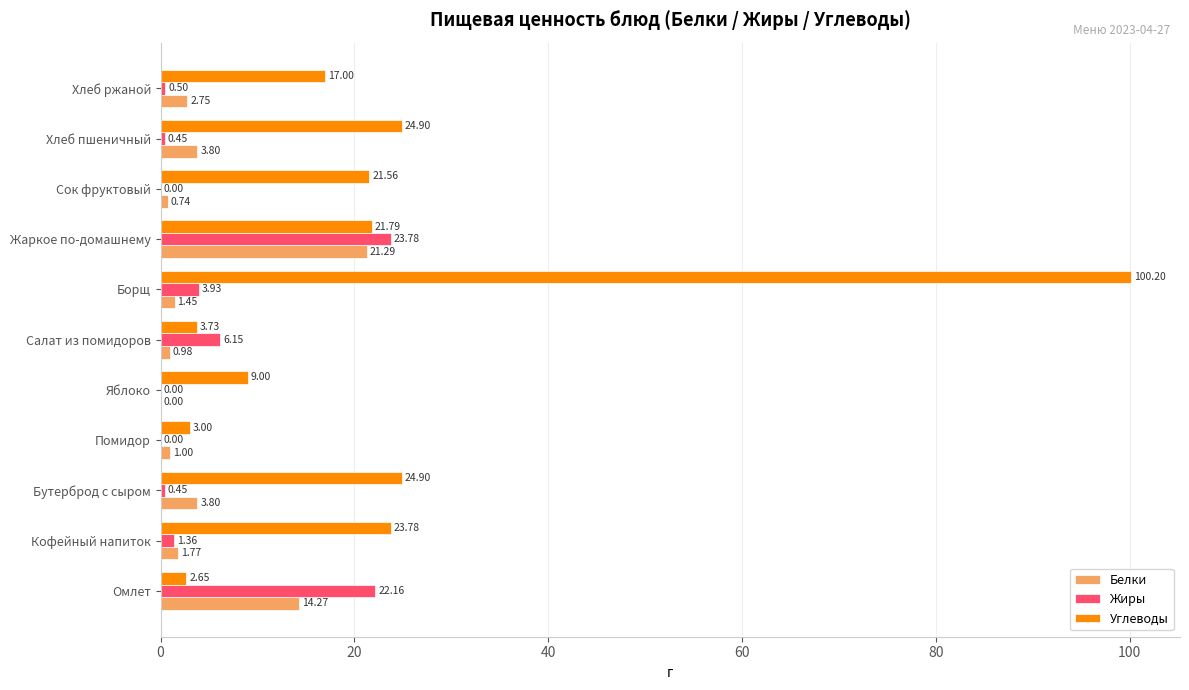

What is the average value of the Углеводы series?

23.0